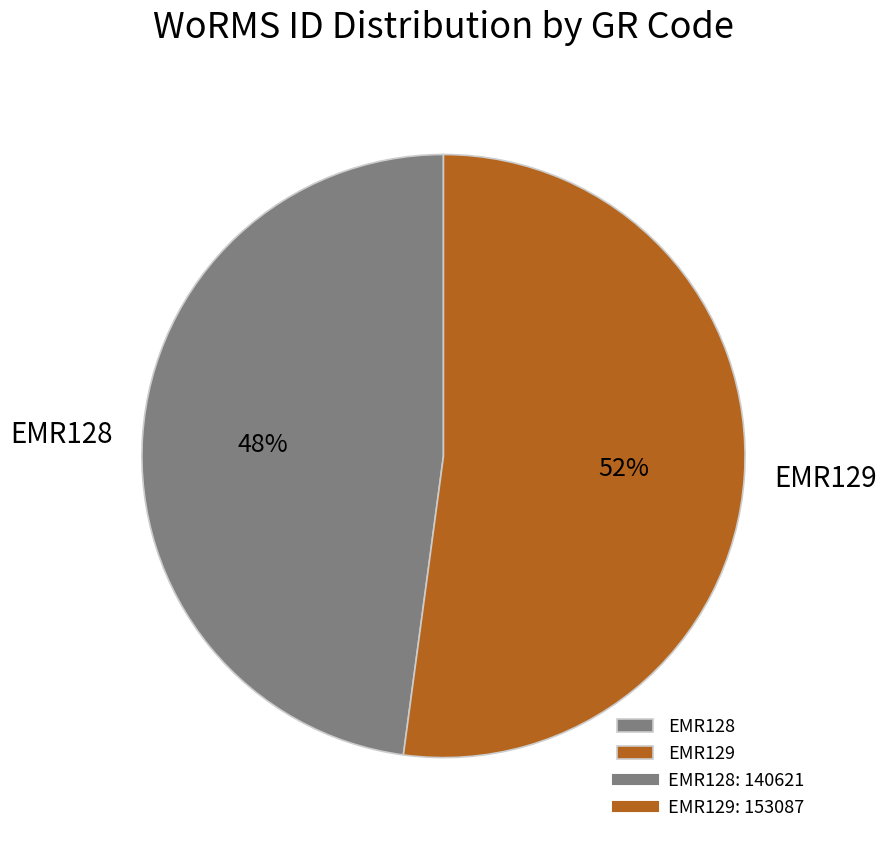

Approximately how many times larger is the value at EMR128 compared to EMR129?

0.9